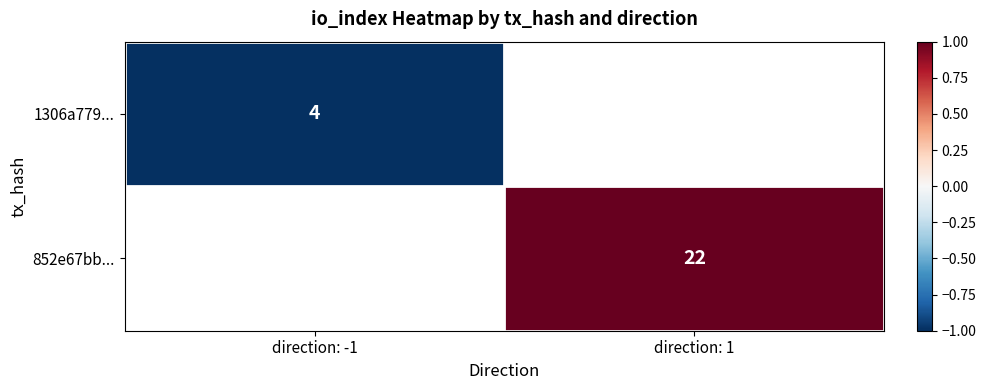

Is the value of 1306a779... at direction: -1 greater than the value of 852e67bb... at direction: -1?

No